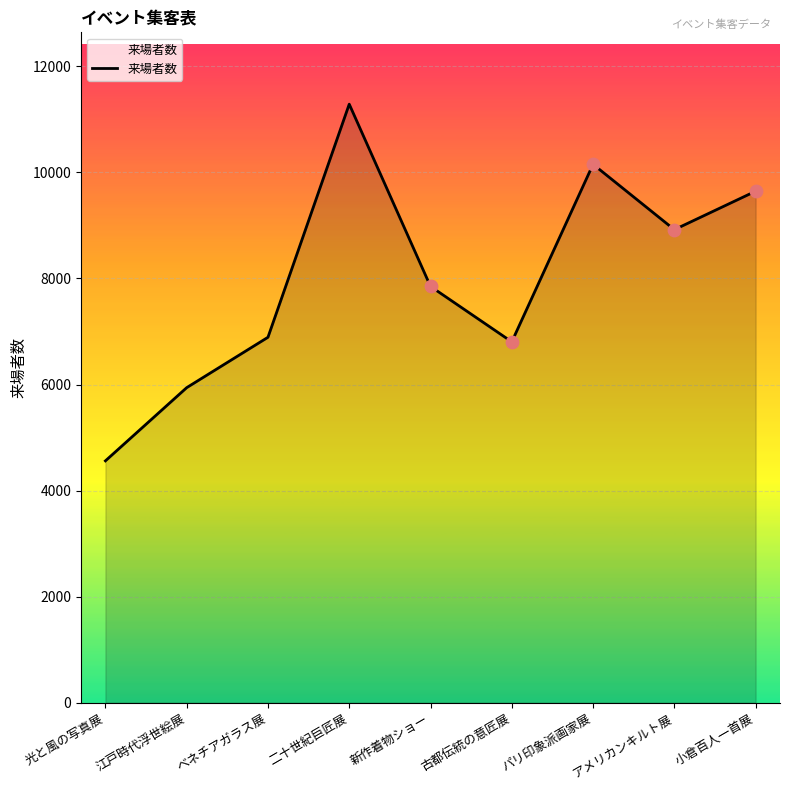

What is the ratio of the value at 古都伝統の意匠展 to the value at パリ印象派画家展?

0.7